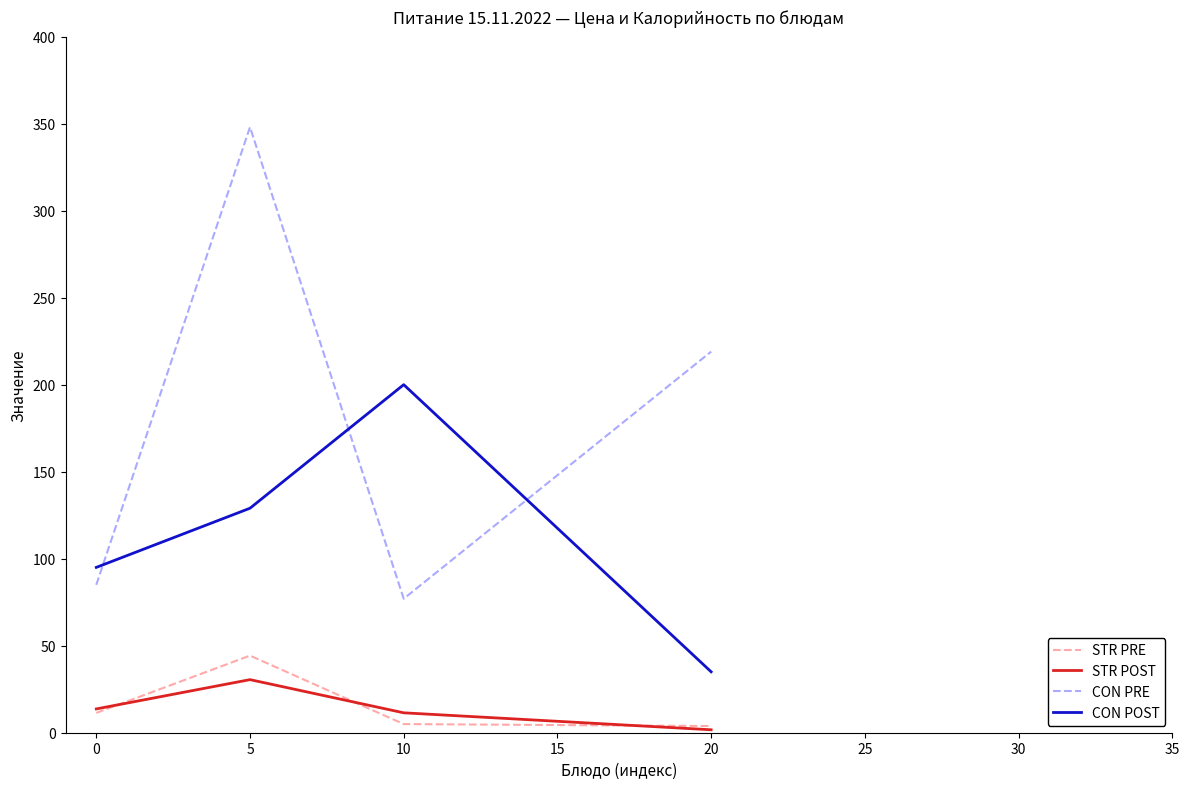

What is the average value of the STR PRE series?

16.1